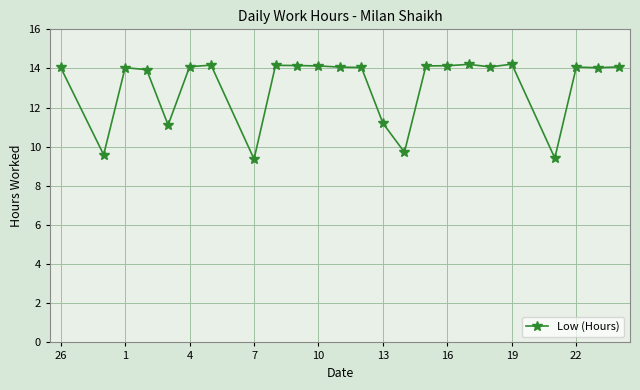

What is the greatest value displayed?

14.2